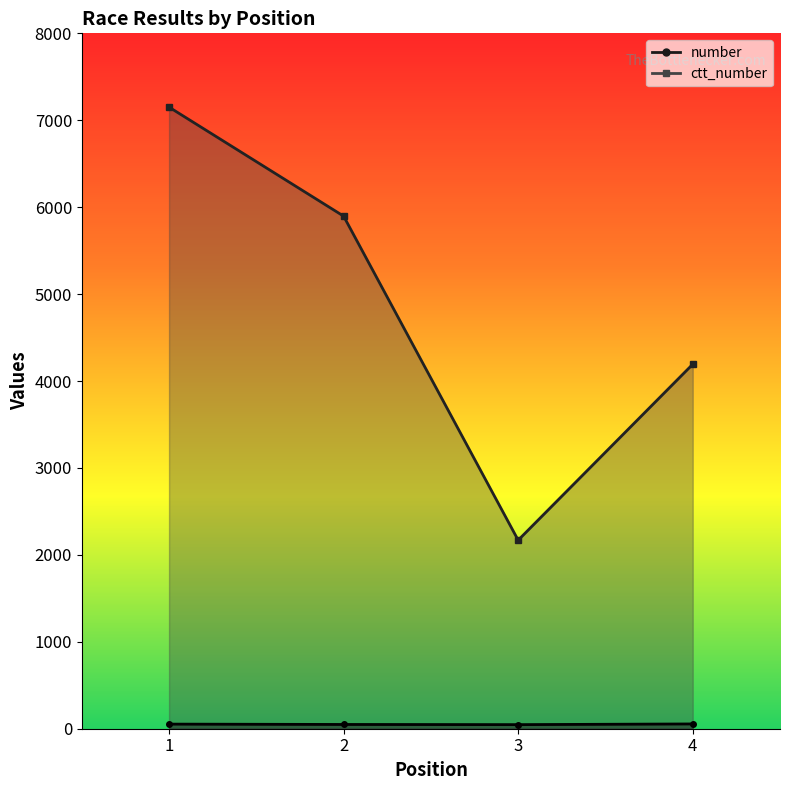

How many distinct data groups are displayed?

2